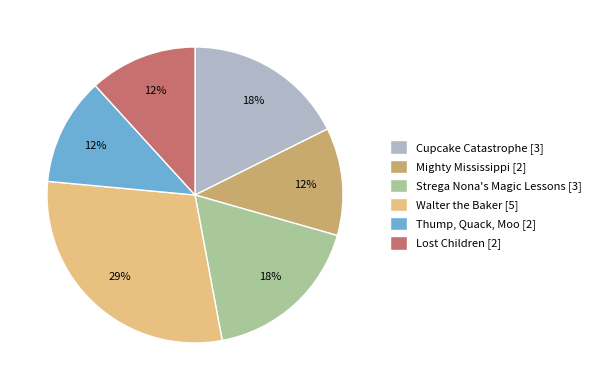

What is the largest slice in the pie chart?

Walter the Baker